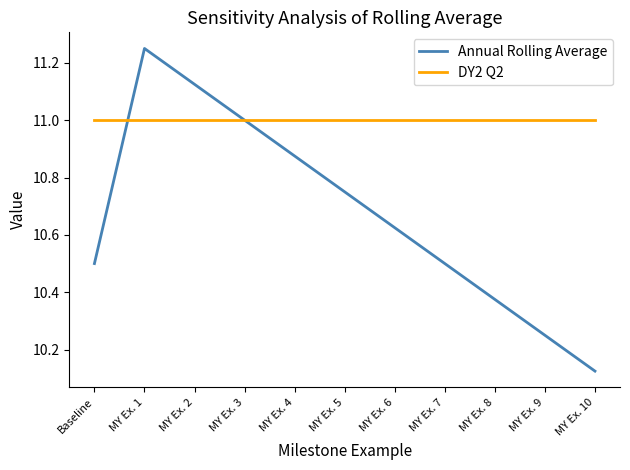

Count the number of data series in this chart.

2